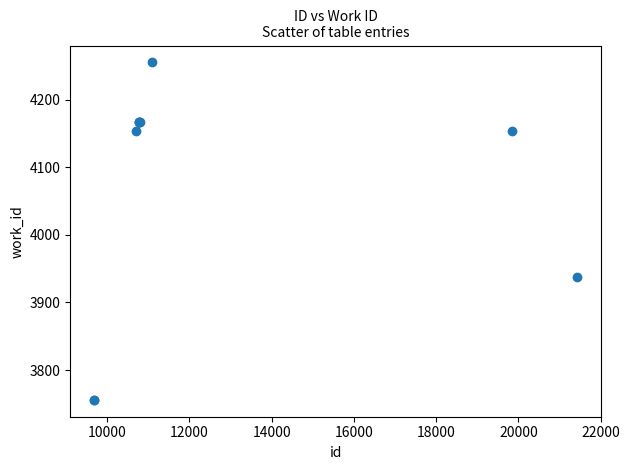

What Y value in the scatter plot is closest to 4005?

3938